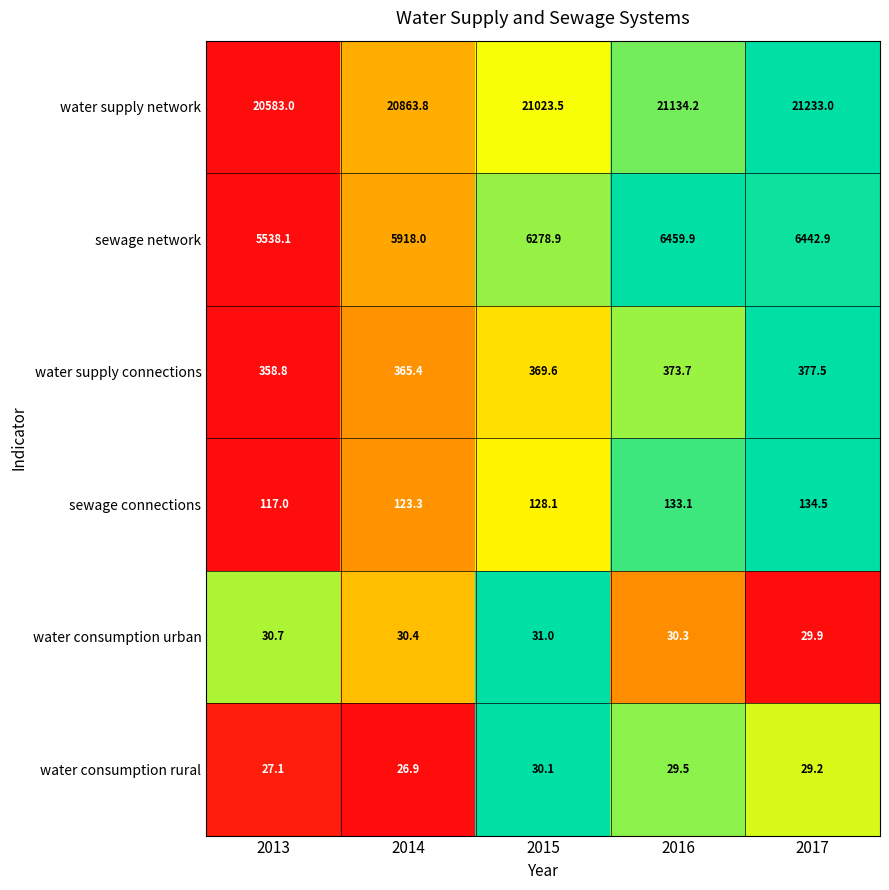

Reading left to right, transcribe all the data shown in this chart.

water supply network: 2013=20583.0	2014=20863.8	2015=21023.5	2016=21134.2	2017=21233.0
sewage network: 2013=5538.1	2014=5918.0	2015=6278.9	2016=6459.9	2017=6442.9
water supply connections: 2013=358.8	2014=365.4	2015=369.6	2016=373.7	2017=377.5
sewage connections: 2013=117.0	2014=123.3	2015=128.1	2016=133.1	2017=134.5
water consumption urban: 2013=30.7	2014=30.4	2015=31.0	2016=30.3	2017=29.9
water consumption rural: 2013=27.1	2014=26.9	2015=30.1	2016=29.5	2017=29.2